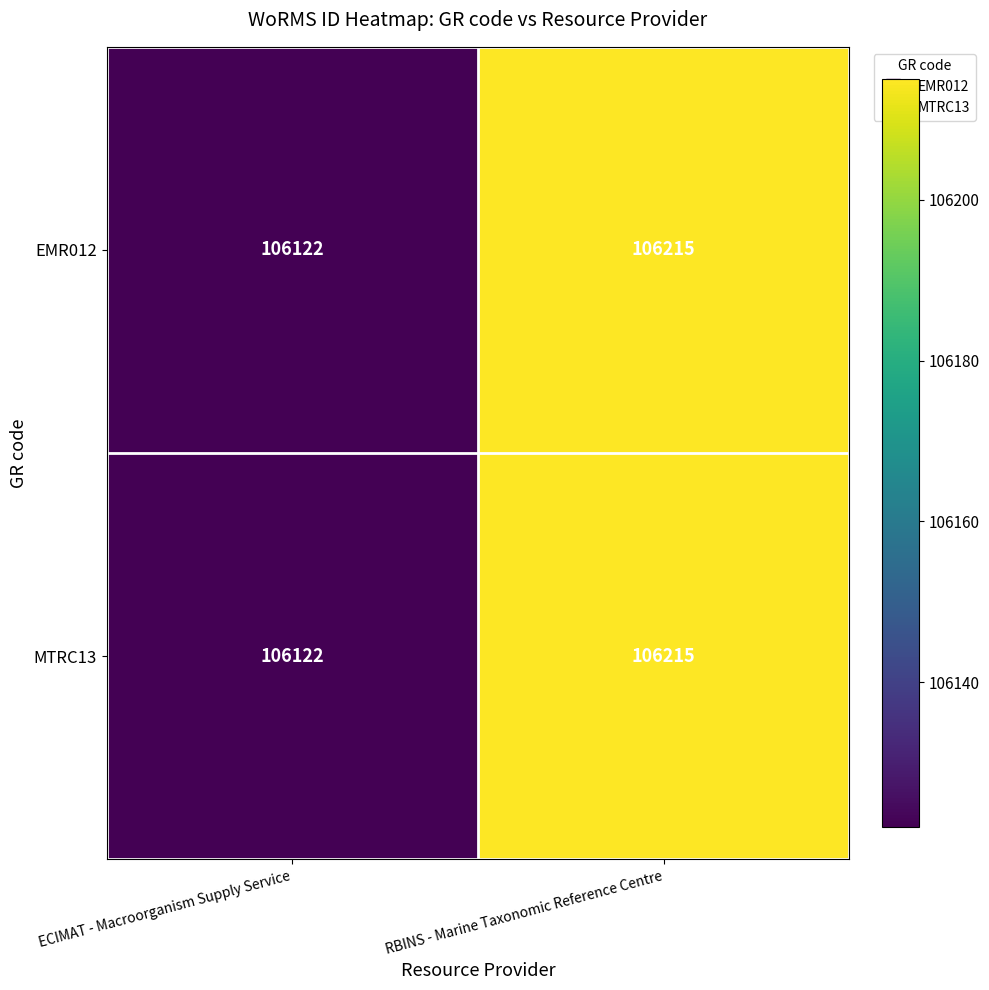

What is the sum of all MTRC13 values?

212337